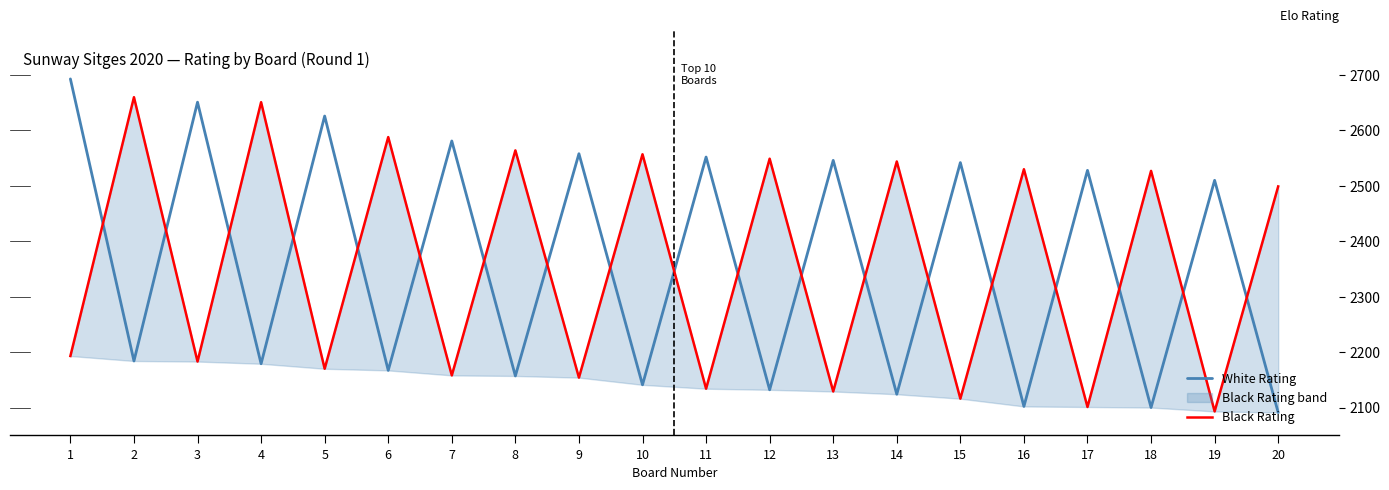

What is the sum of the Black Rating values at 17 and 10?

4658